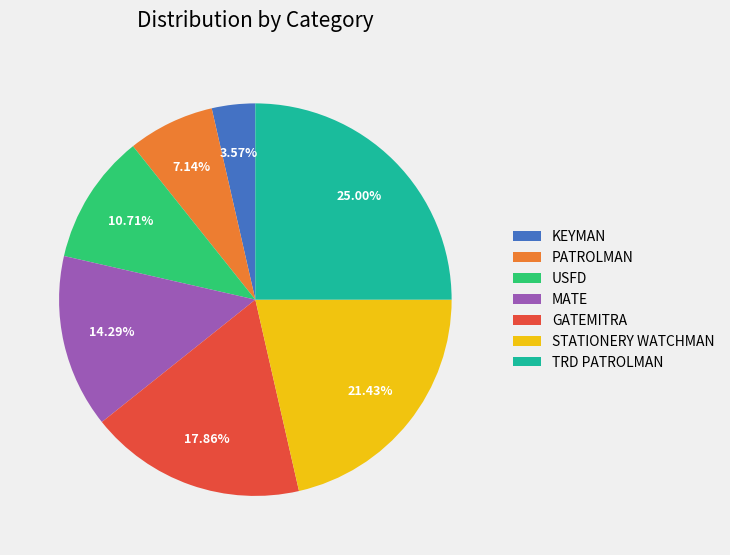

Is the sum of TRD PATROLMAN and STATIONERY WATCHMAN greater than half?

No